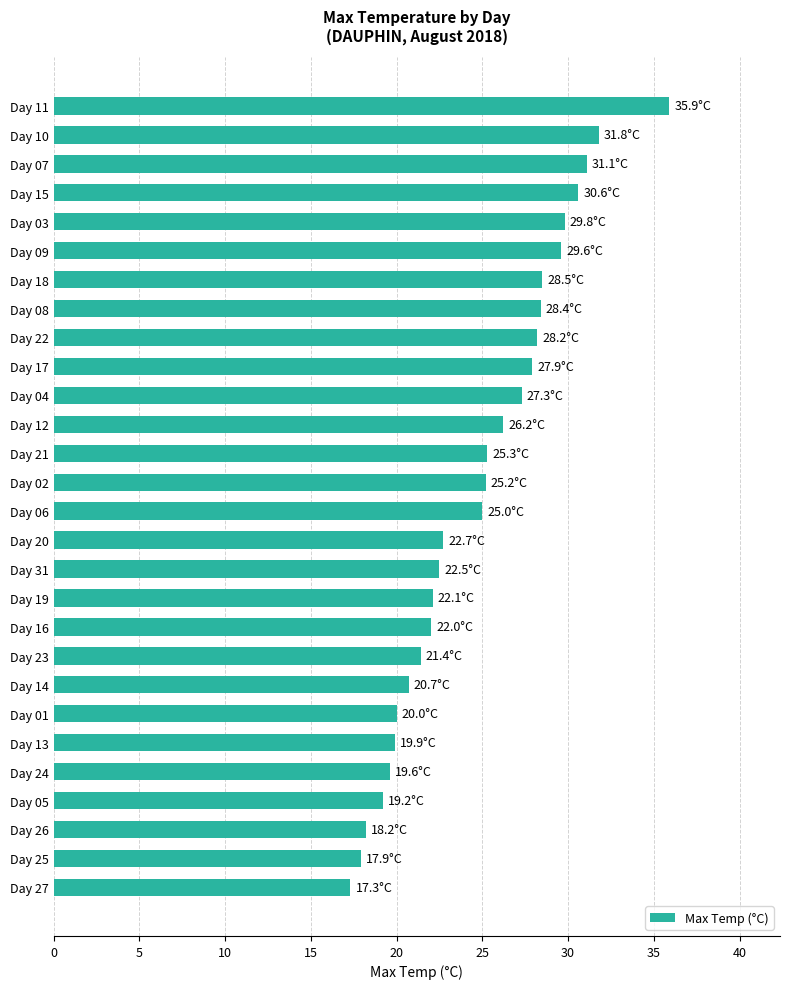

What is the ratio of the value at Day 27 to the value at Day 09?

0.6